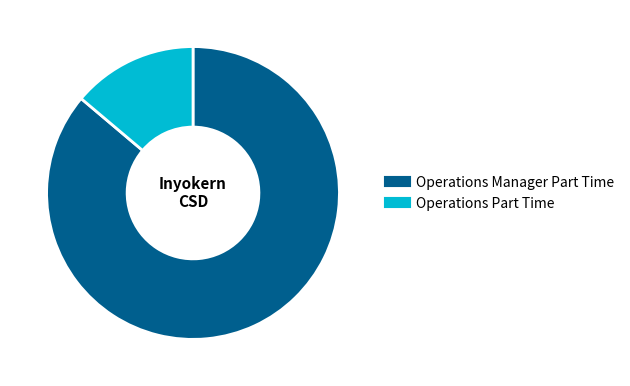

Is it true that Operations Part Time is 25% of the pie?

False